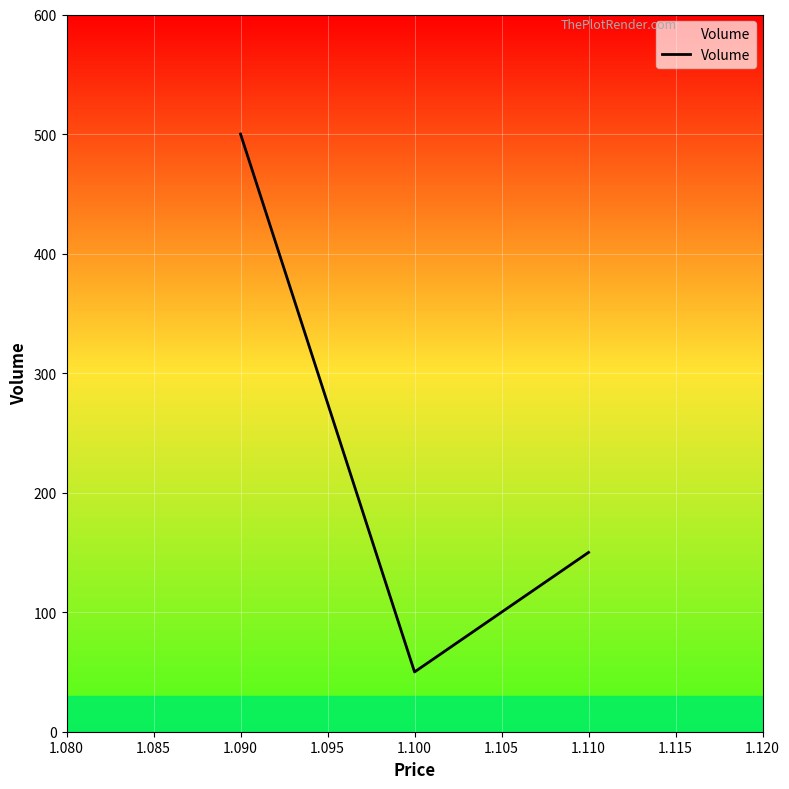

Rank the categories by value from highest to lowest.

1.090, 1.110, 1.100